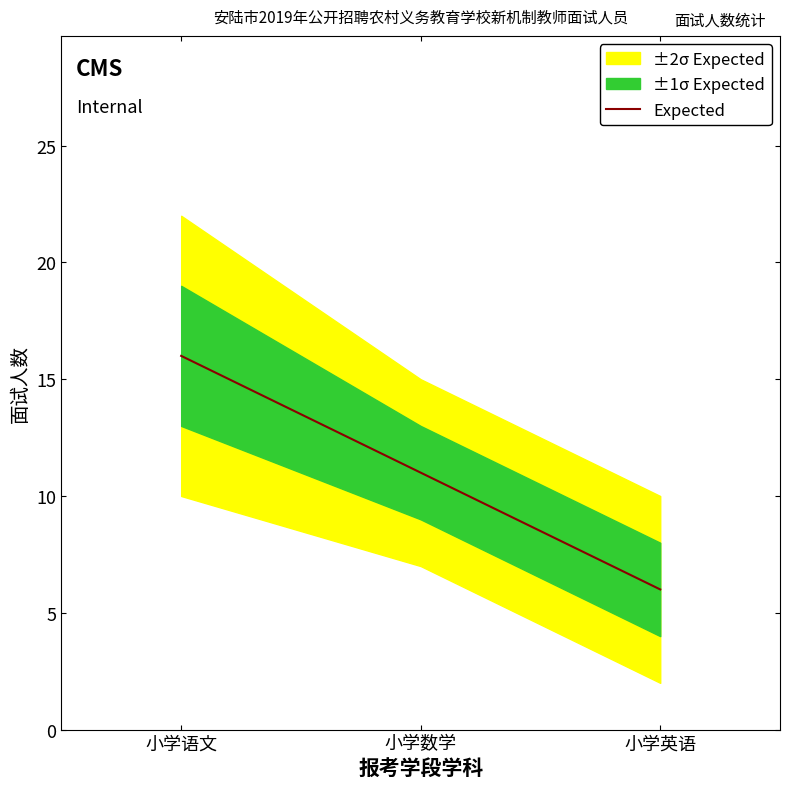

What is the difference between the maximum and minimum values?

10